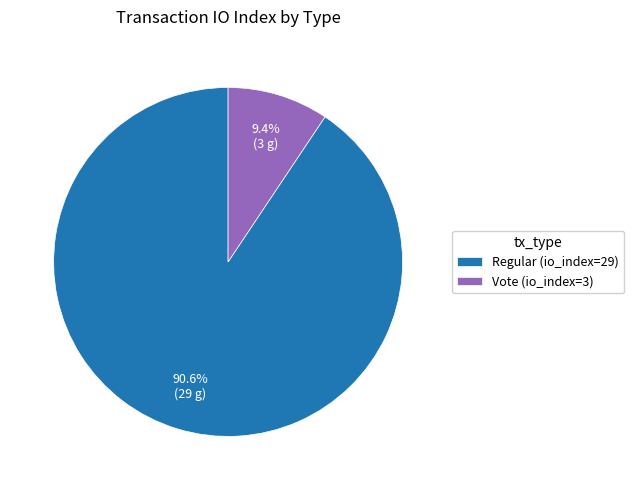

To the nearest percent, what portion does Regular (io_index=29) represent?

91%